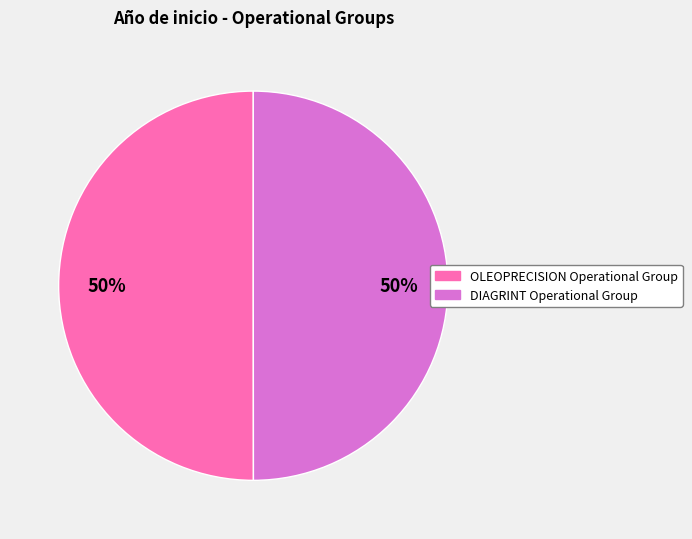

To the nearest percent, what portion does DIAGRINT Operational Group represent?

50%